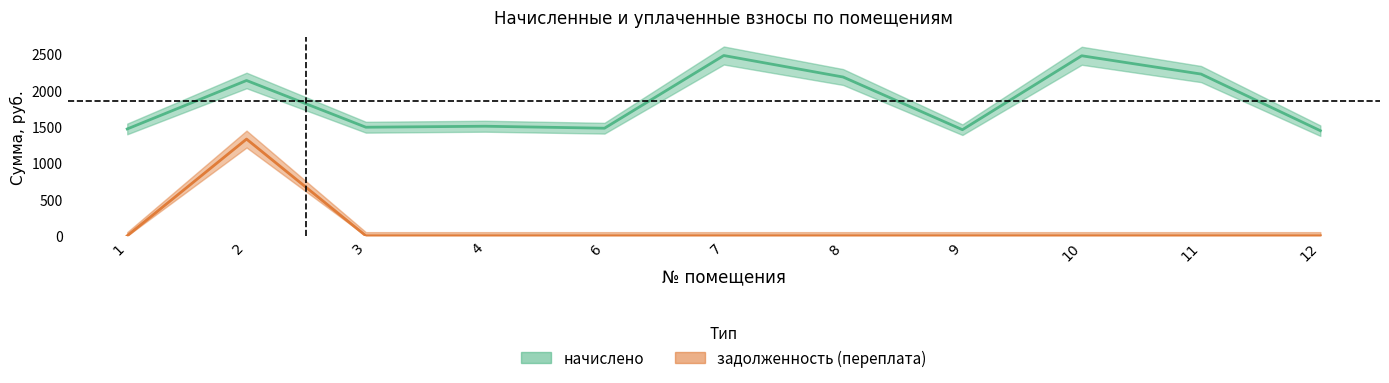

True or false: задолженность (переплата) and начислено intersect in this chart.

False